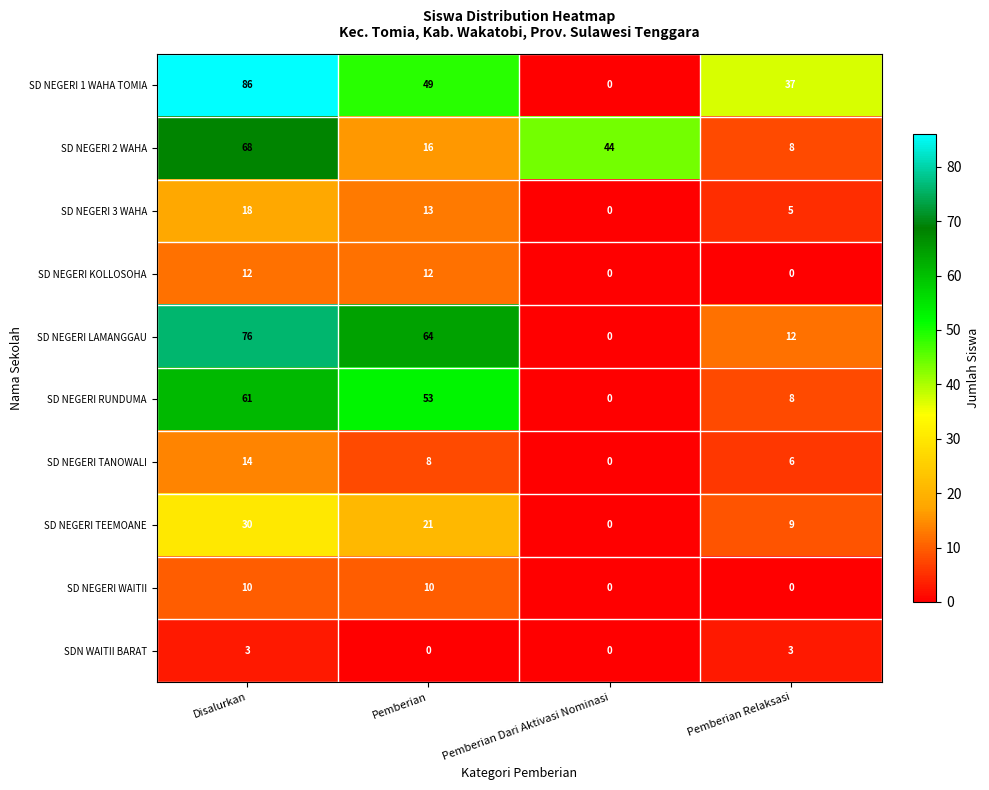

Which series has the largest total across all categories?

SD NEGERI 1 WAHA TOMIA